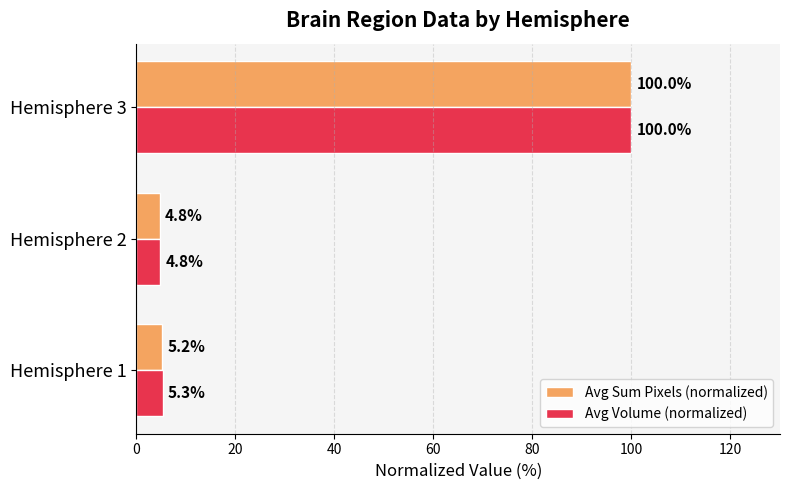

Between Hemisphere 1 and Hemisphere 2, which series saw the biggest shift?

Avg Volume (normalized)